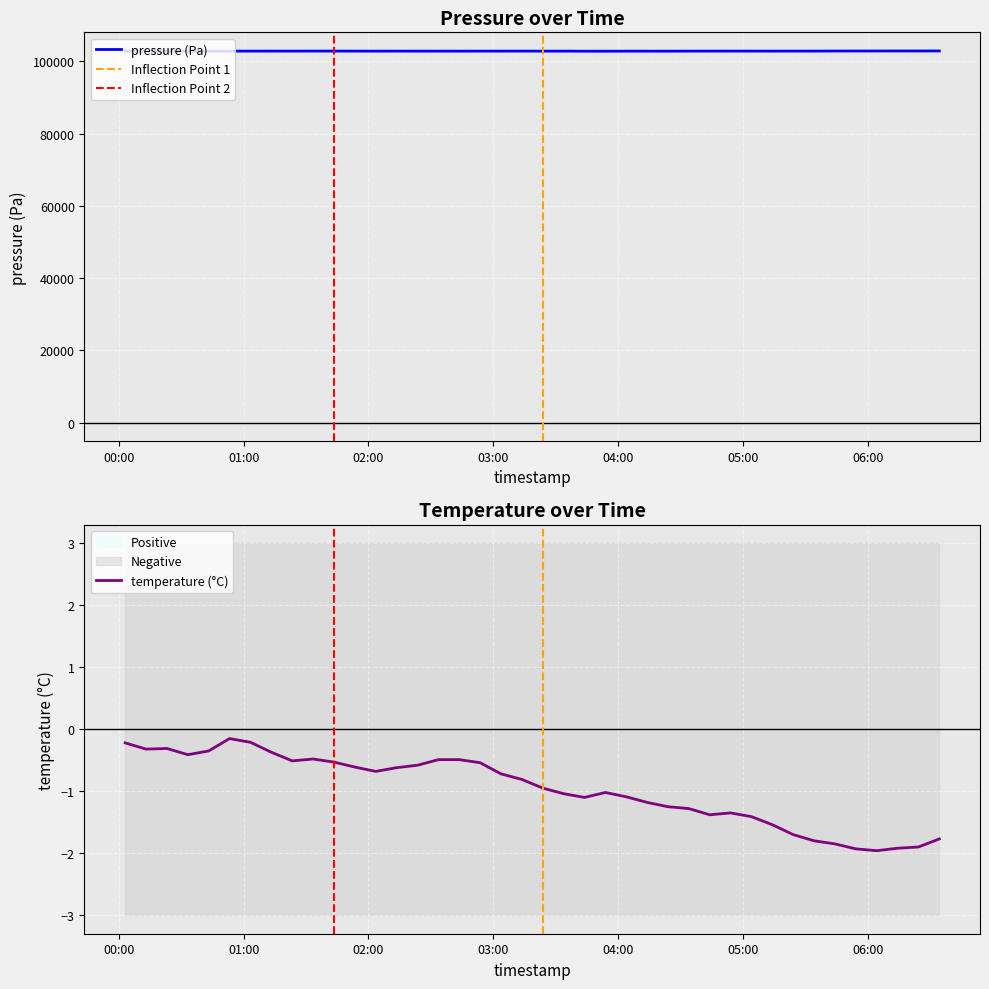

True or false: temperature and pressure cross at least once.

False